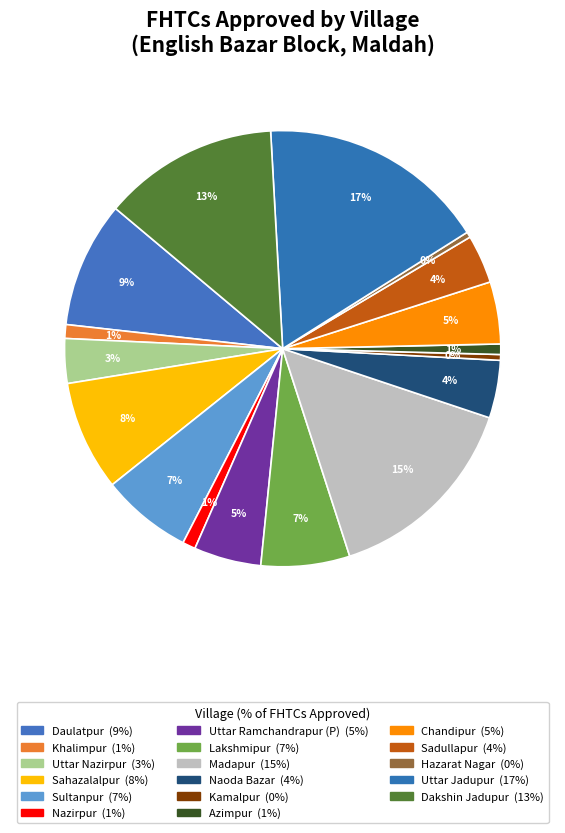

What is the ratio of the value at Kamalpur to the value at Azimpur?

0.6